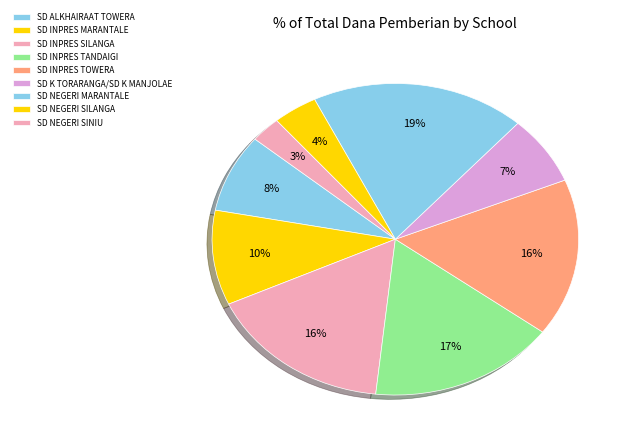

Rank the categories by value from highest to lowest.

SD NEGERI MARANTALE, SD INPRES TANDAIGI, SD INPRES SILANGA, SD INPRES TOWERA, SD INPRES MARANTALE, SD ALKHAIRAAT TOWERA, SD K TORARANGA/SD K MANJOLAE, SD NEGERI SILANGA, SD NEGERI SINIU